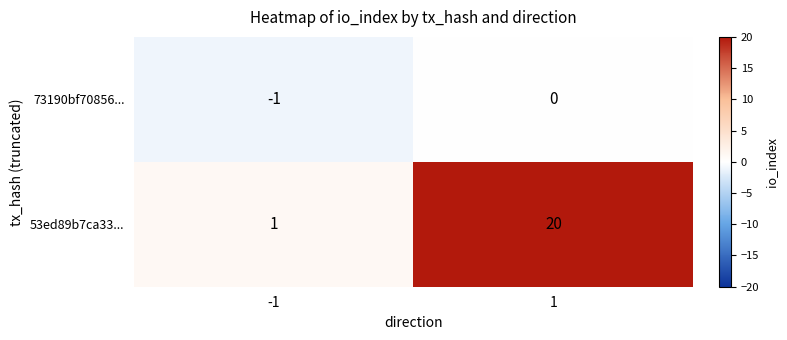

The value of 73190bf70856... at 1 is 0. True or false?

True